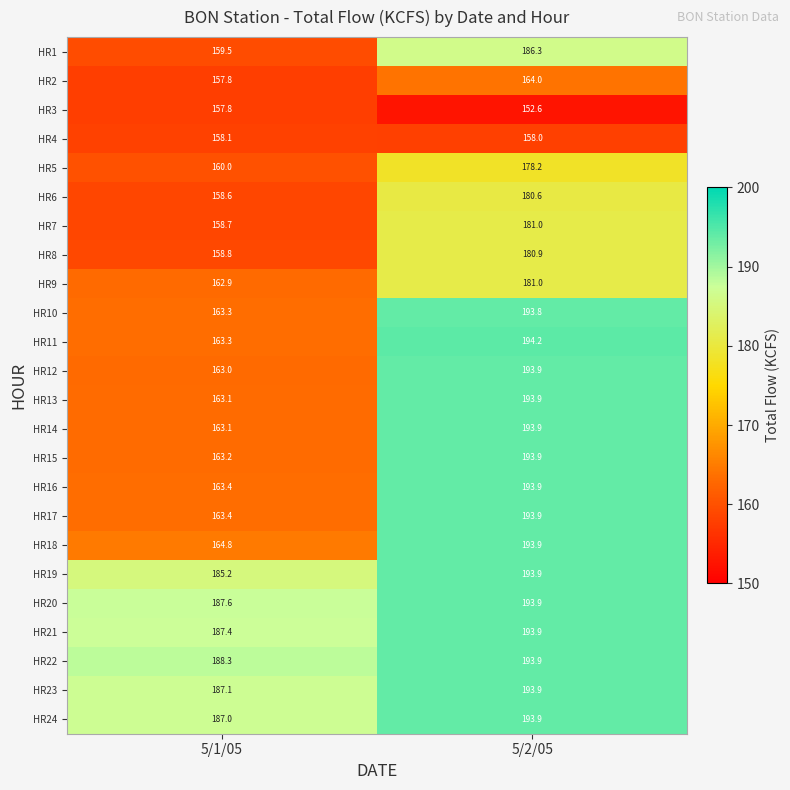

At which label does HR5 first exceed 178?

5/2/05